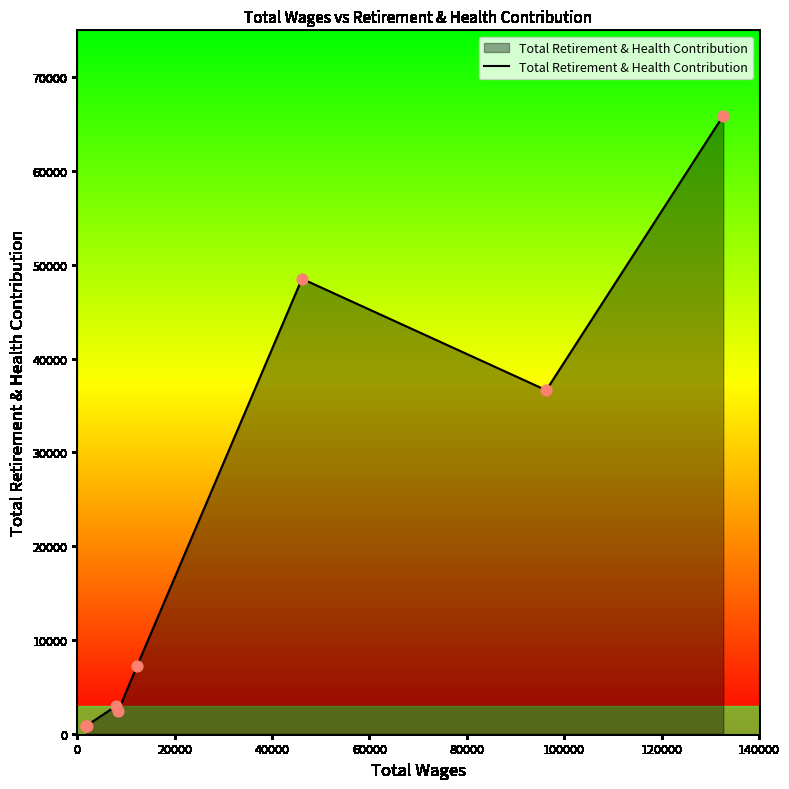

What is the difference between the maximum and minimum values?

65099